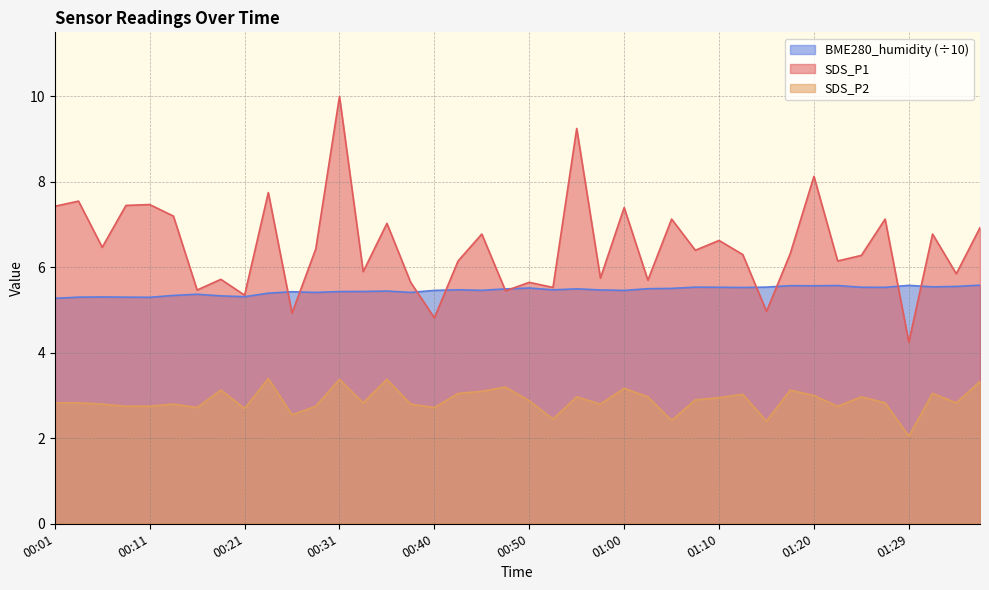

At which category is the sum across all series the highest?

00:31